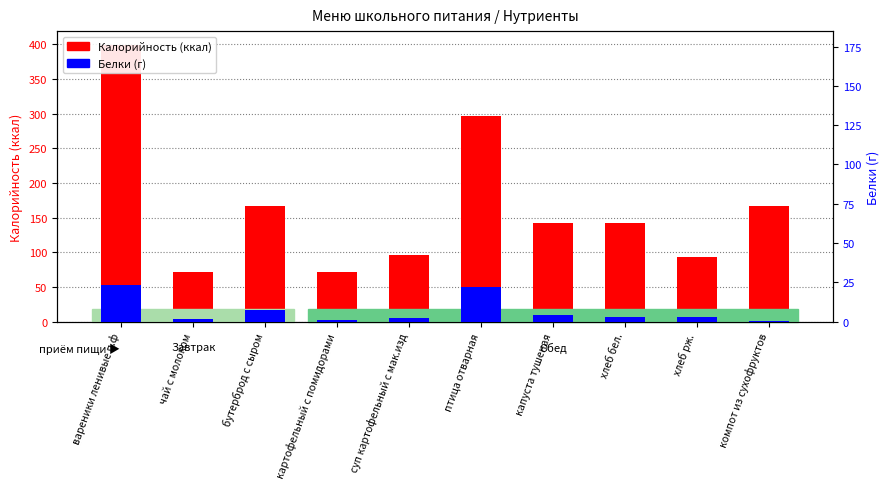

What is the label of the 10th bar from the left?

компот из сухофруктов